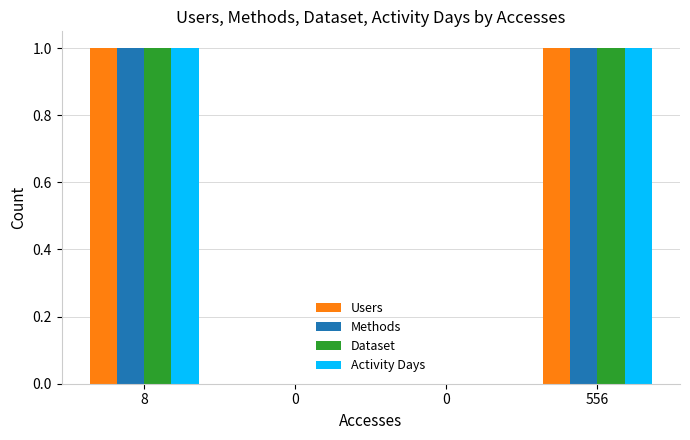

Does the chart contain stacked bars?

No